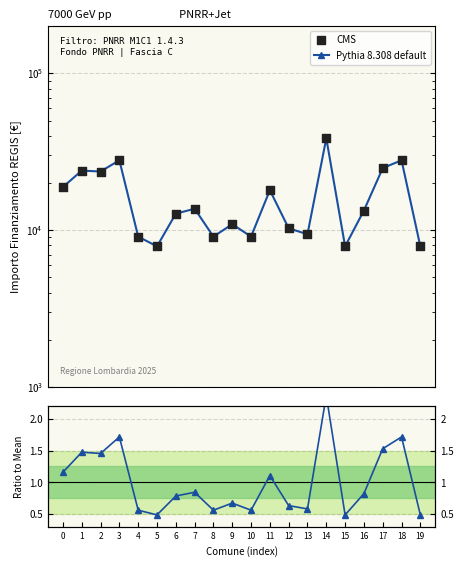

At which category is the sum across all series the highest?

14